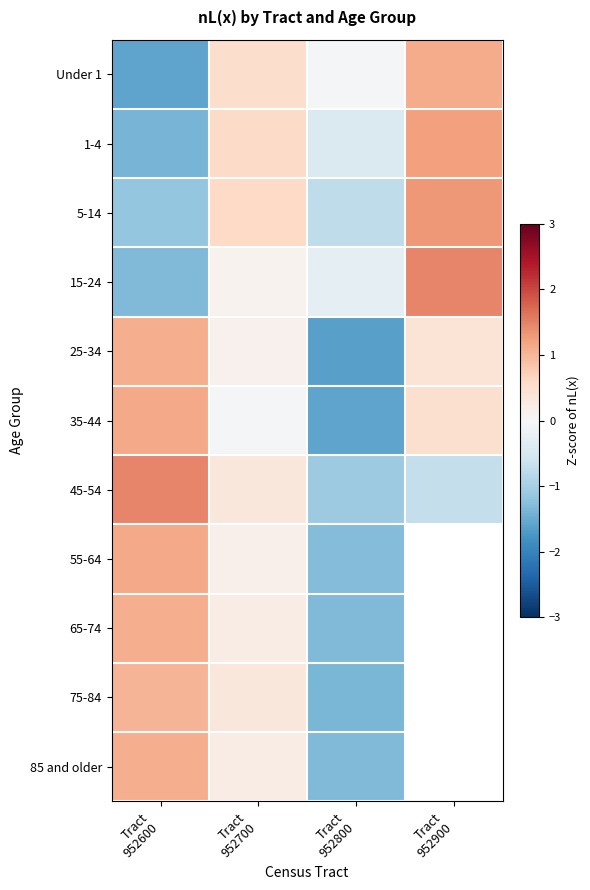

Is it true that 25-34 equals 0.4 at Tract 952900?

True